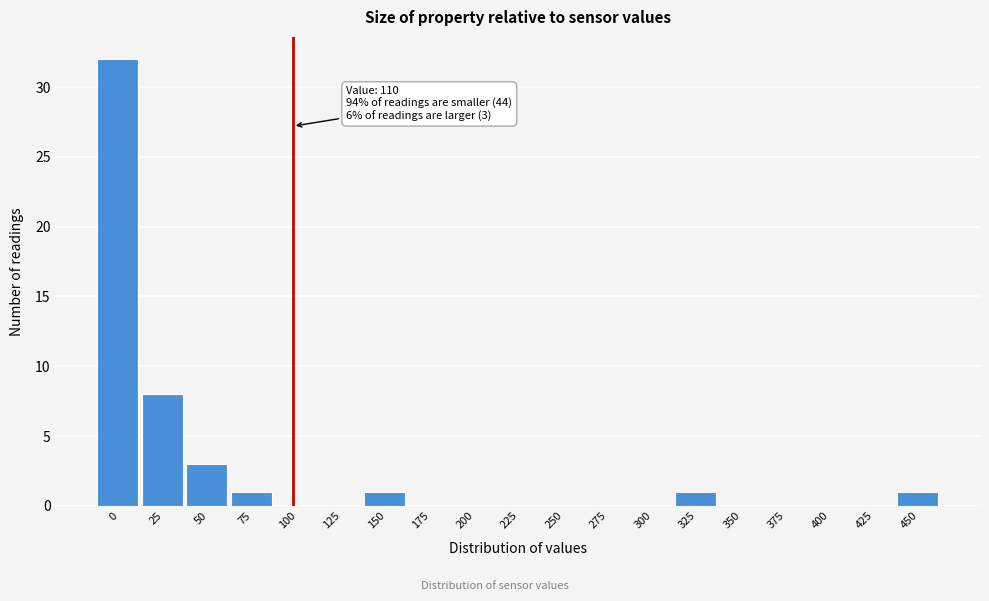

True or false: the data shows 11 at 25.

False